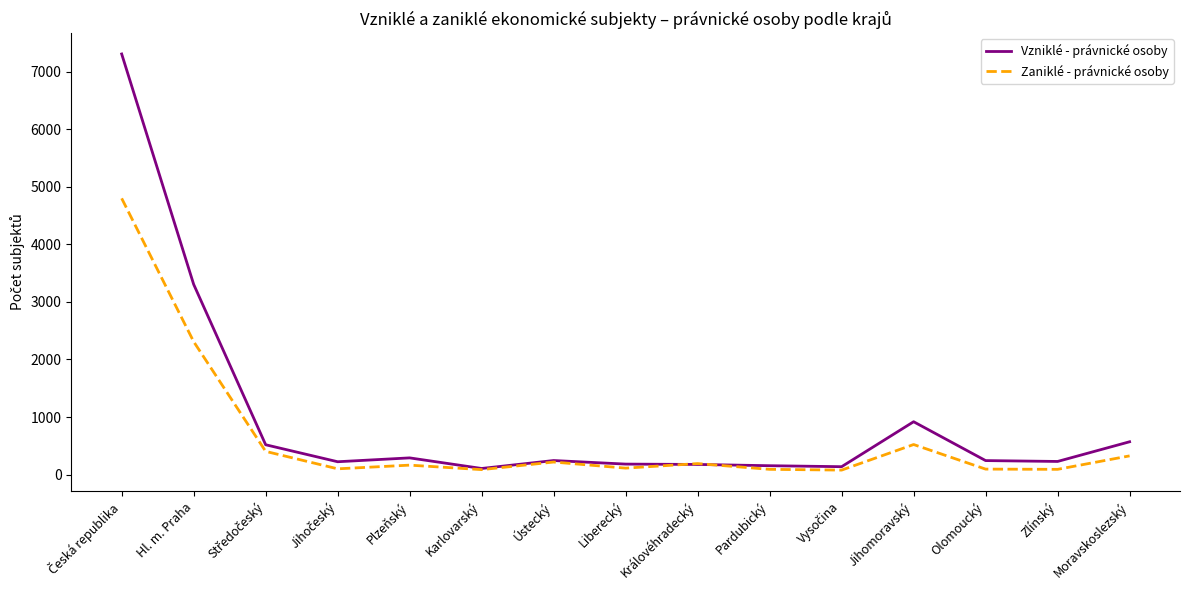

Is this an area chart (filled region under the line)?

No